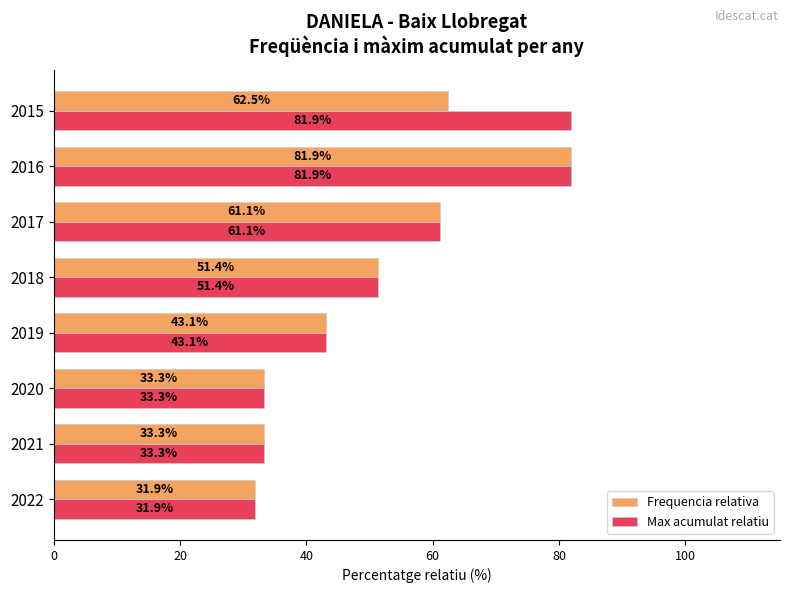

What are all the series names shown in the legend?

Frequencia relativa, Max acumulat relatiu